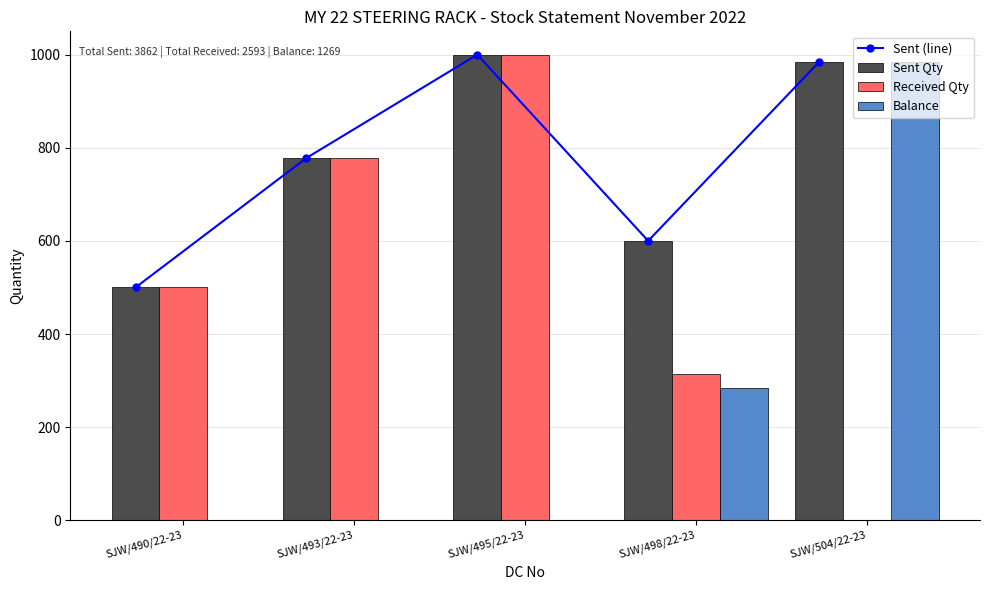

What is the average value of the Balance series?

254